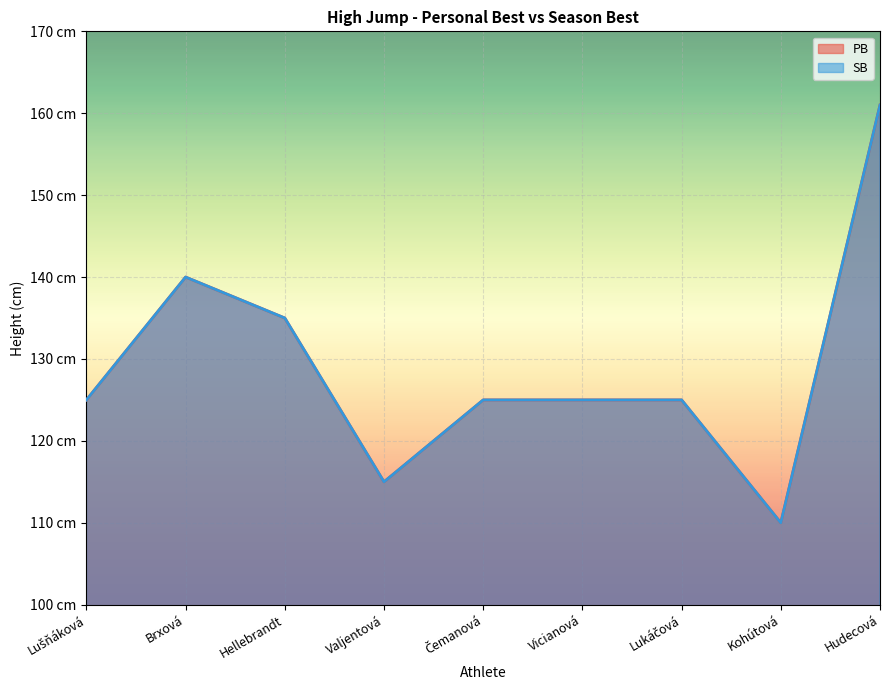

What is the minimum value shown in the chart?

110